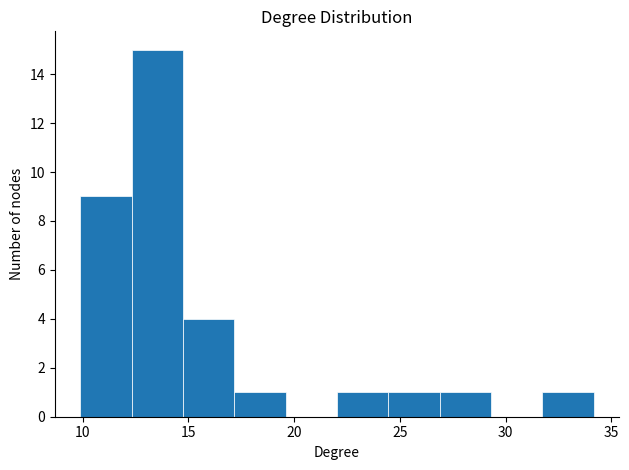

Over which range of the x-axis is the bar tallest?

12.5 to 15.0